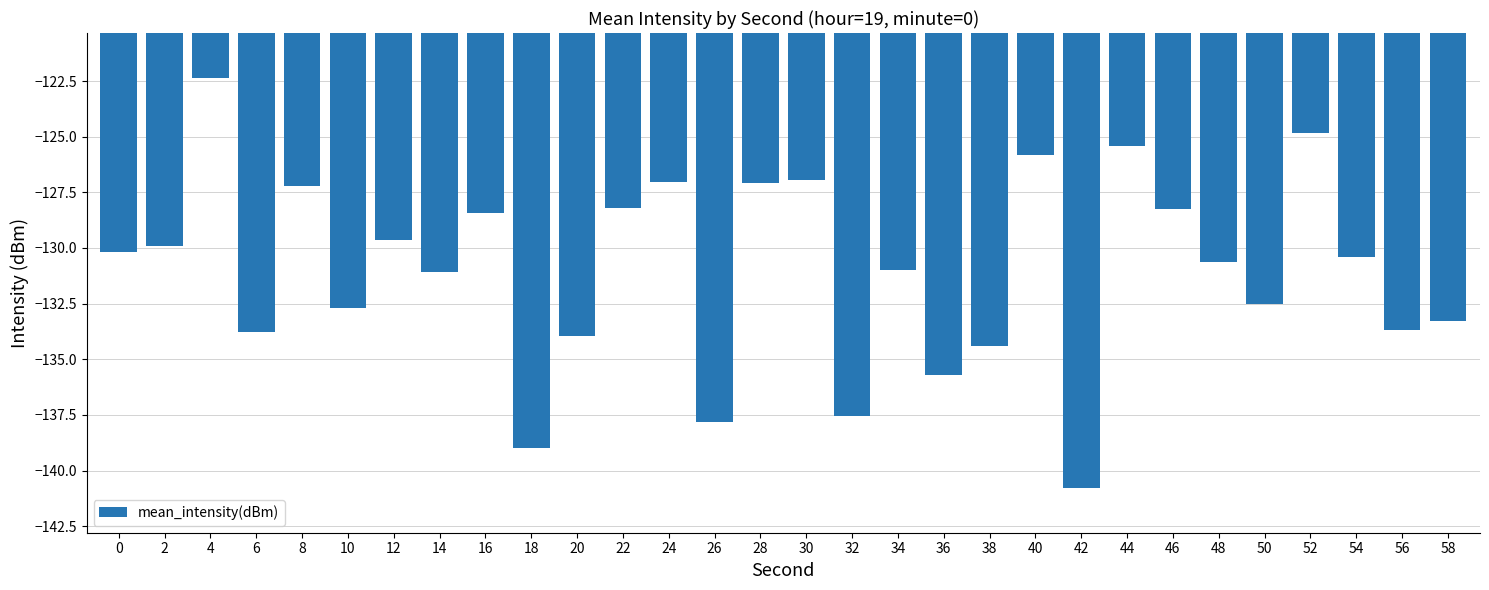

Is it true that the value at 58 is -80.4?

False